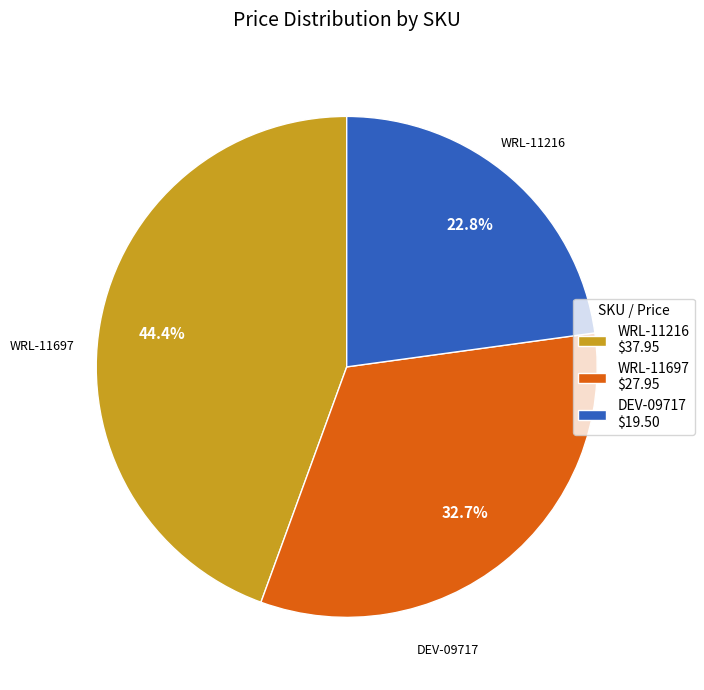

To the nearest percent, what is the difference between the largest and smallest slice percentages?

22%